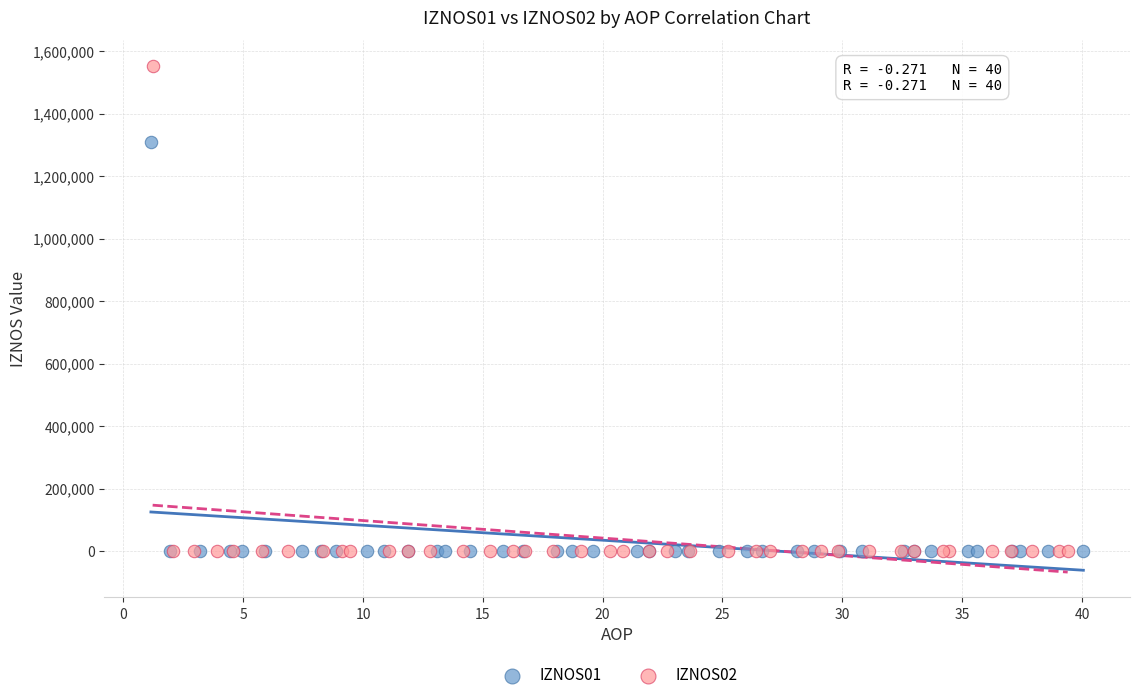

Which series has the widest spread of Y values?

IZNOS02